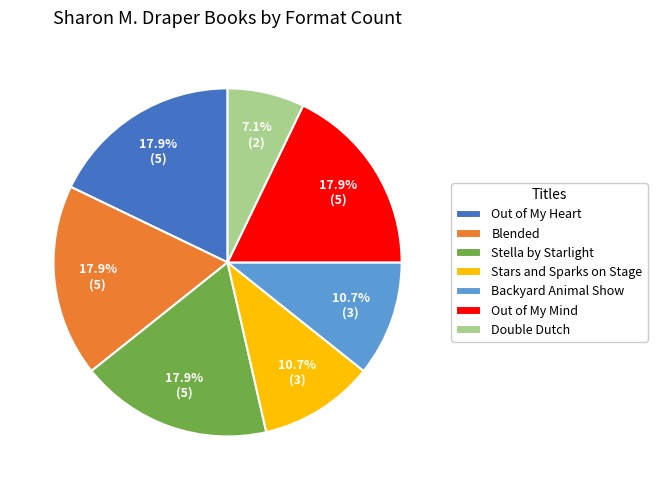

How many segments does this pie chart have?

7